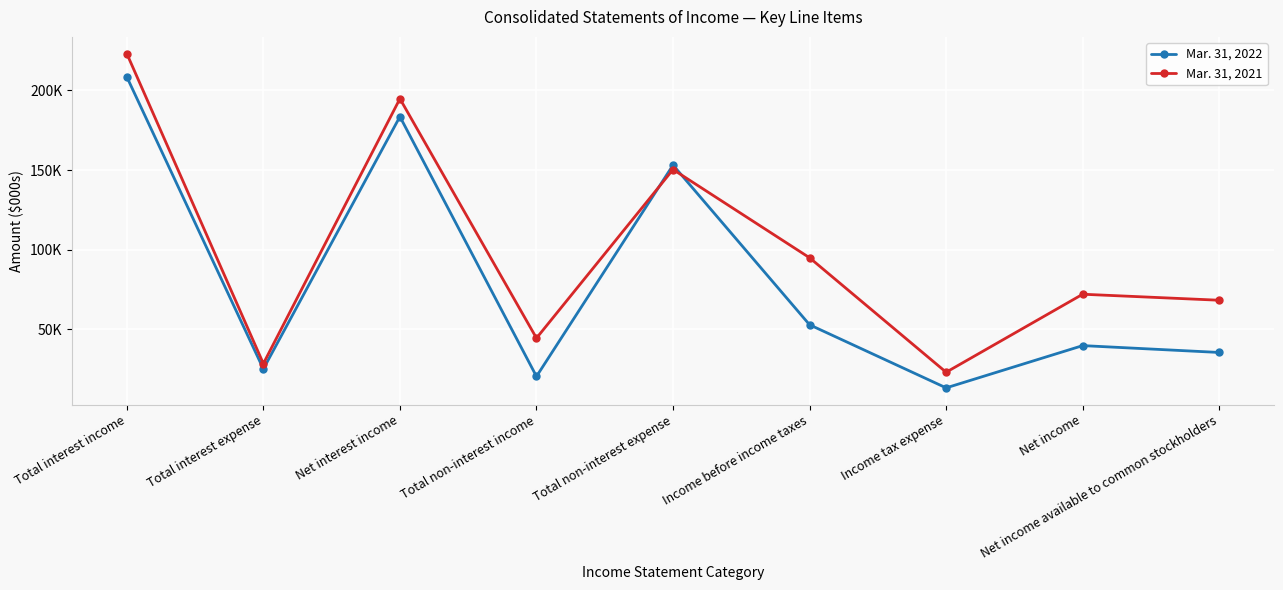

What is the greatest value displayed?

223151